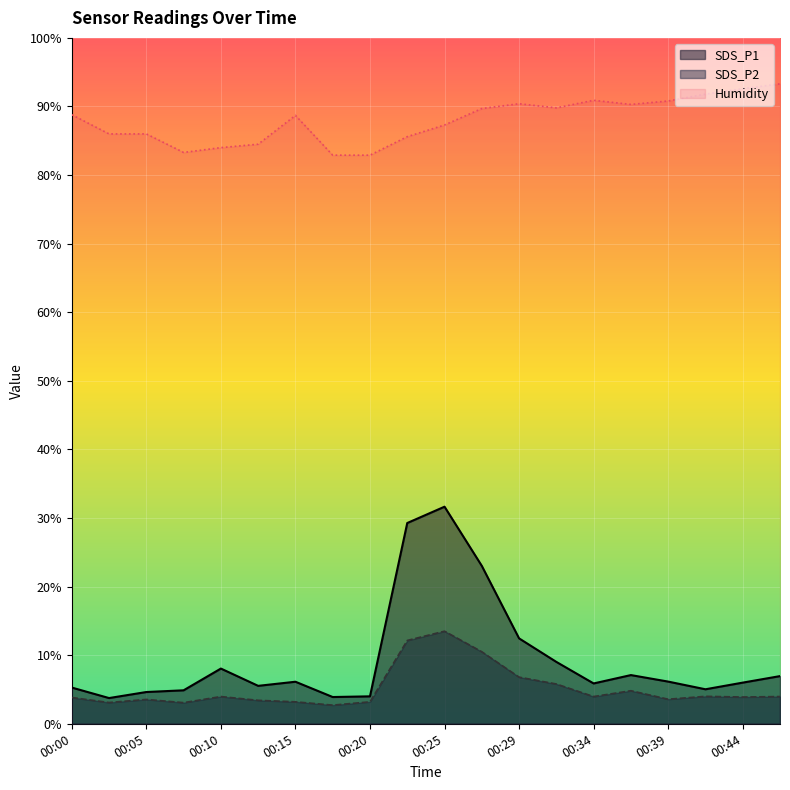

How many categories are shown in the chart?

20